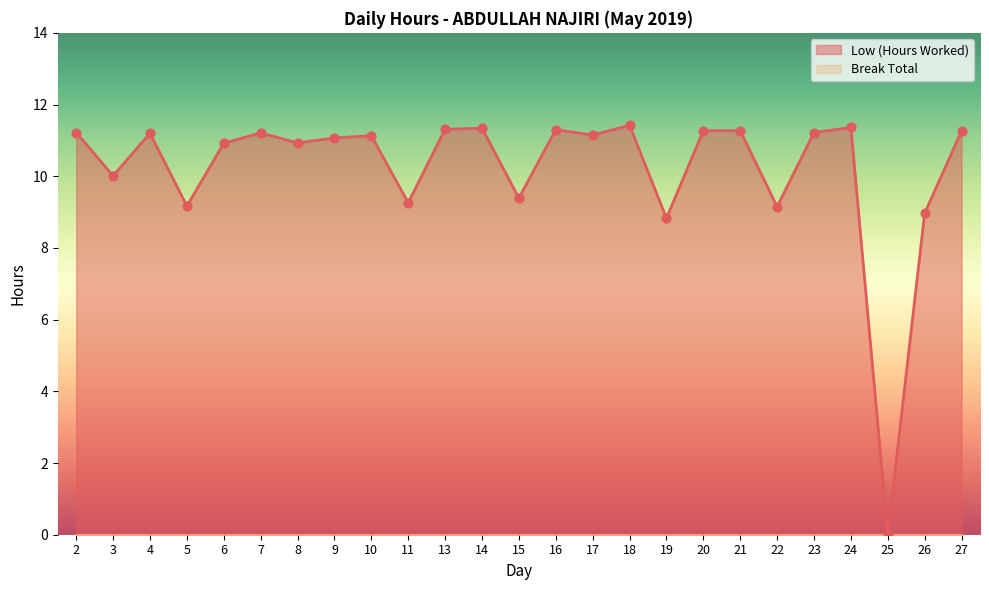

Which has a higher value, 23 or 24?

24